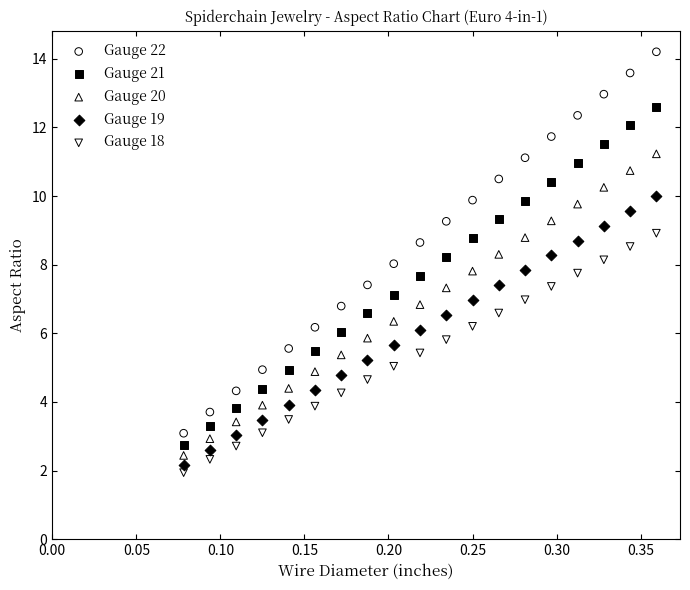

Across all data points, what is the range of Y values (max minus min)?

12.3